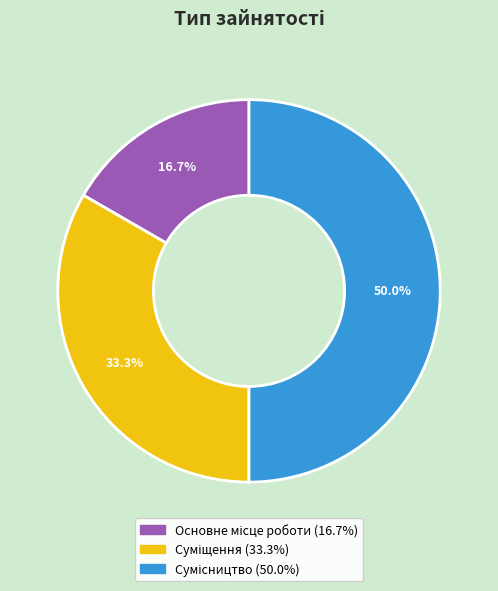

How many segments does this pie chart have?

3